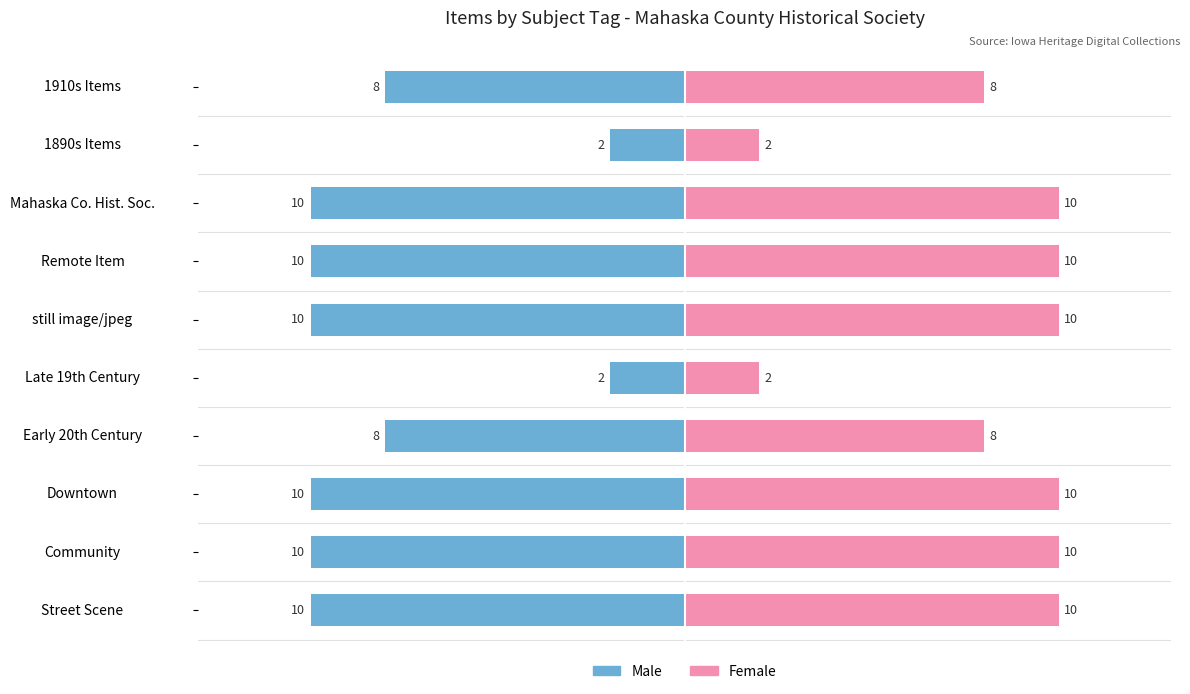

How many values in the Female series are below 10?

4